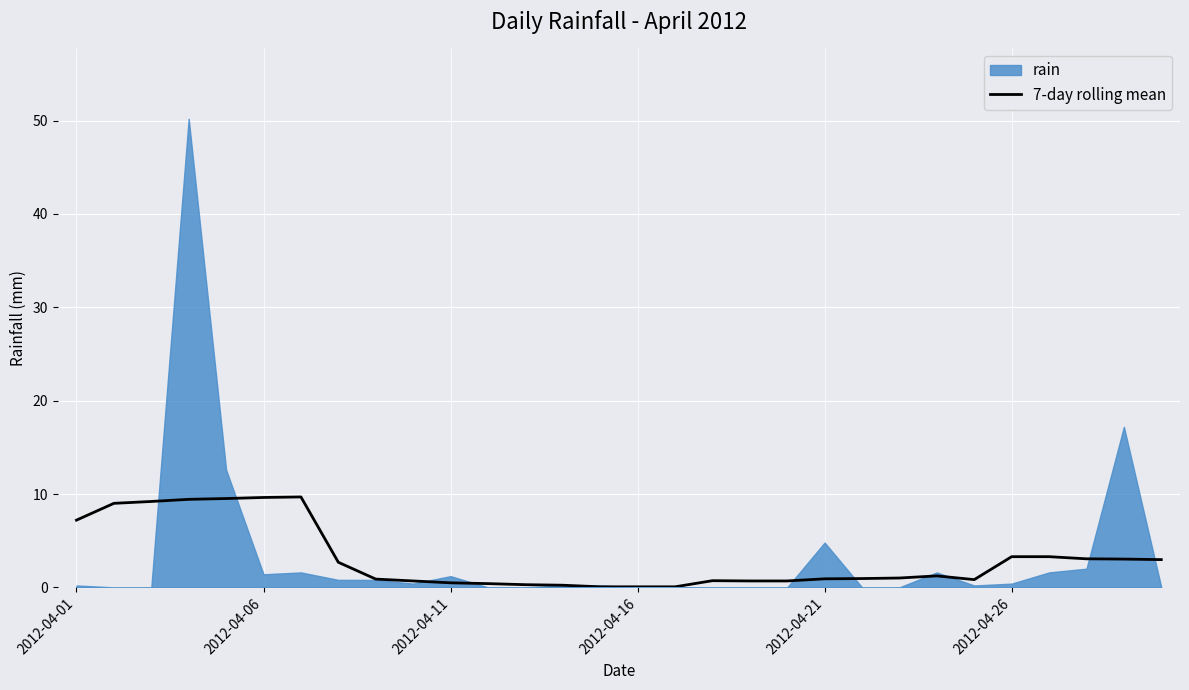

Reading right to left, what are all the values shown in this chart?

3.0	3.0	3.1	3.3	3.3	0.8	1.2	1.0	0.9	0.9	0.7	0.7	0.7	0.1	0.1	0.1	0.2	0.3	0.4	0.5	0.7	0.9	2.7	9.7	9.6	9.5	9.4	9.2	9.0	7.2